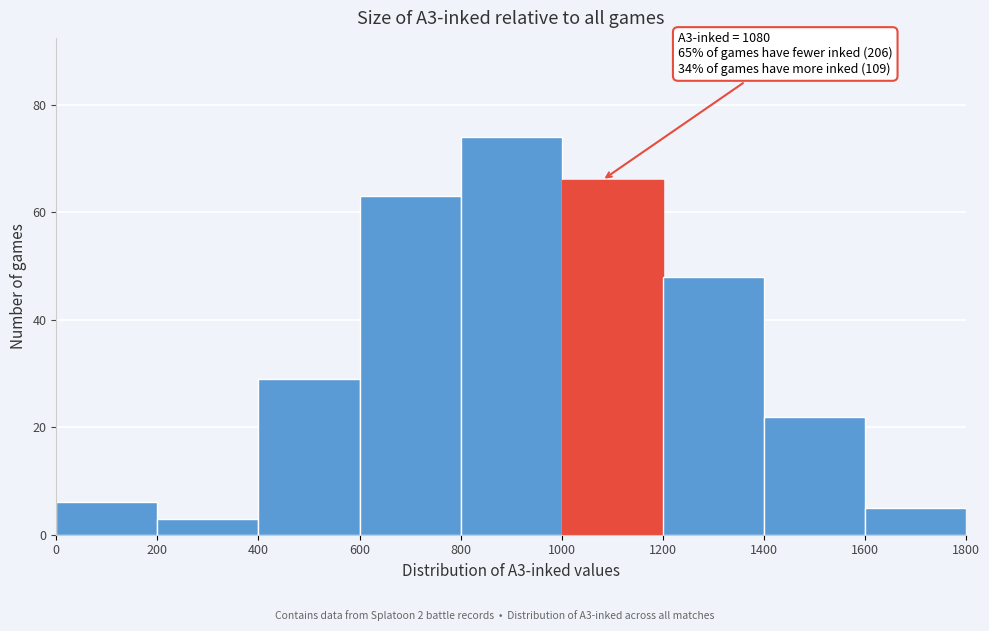

Over which range of the x-axis is the bar tallest?

800 to 1000